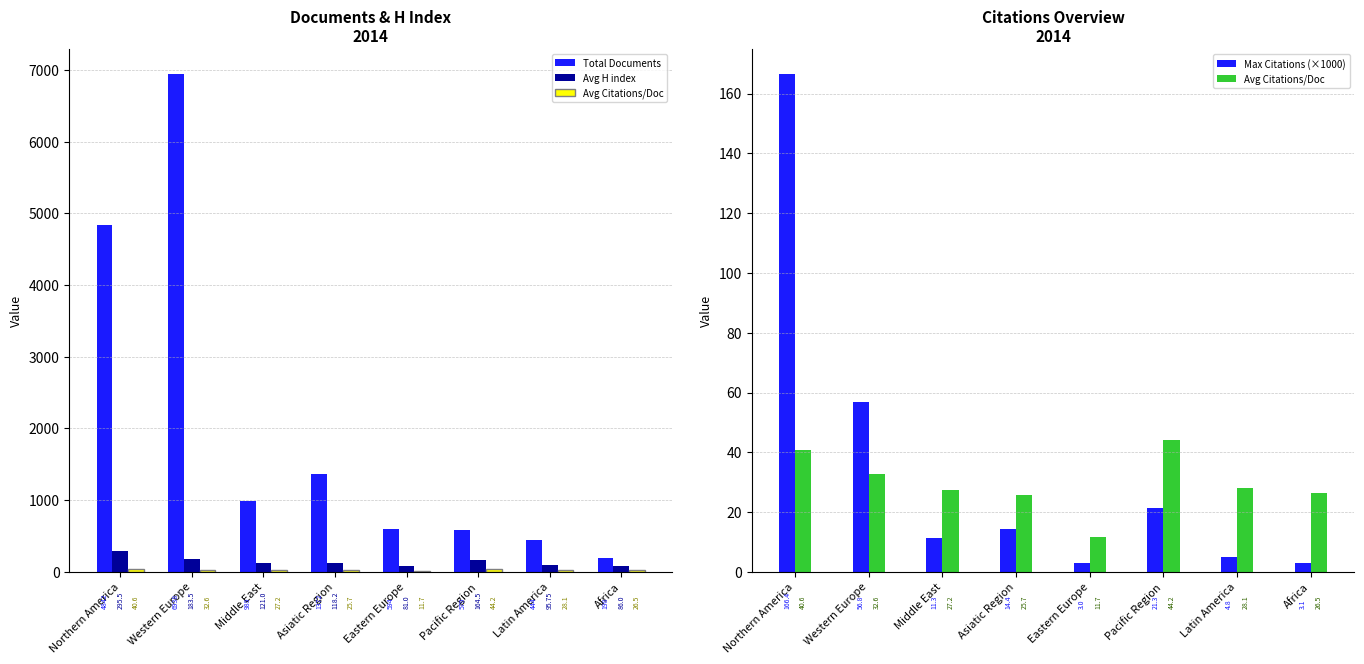

What is the greatest value displayed?

6938.0